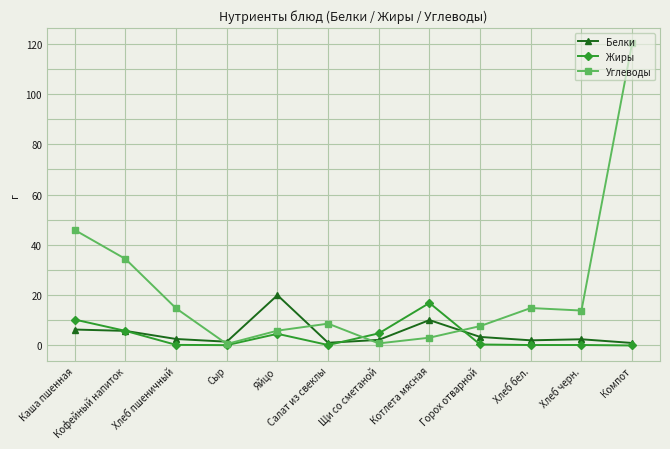

What is the difference between the highest and lowest values at Кофейный напиток?

28.6